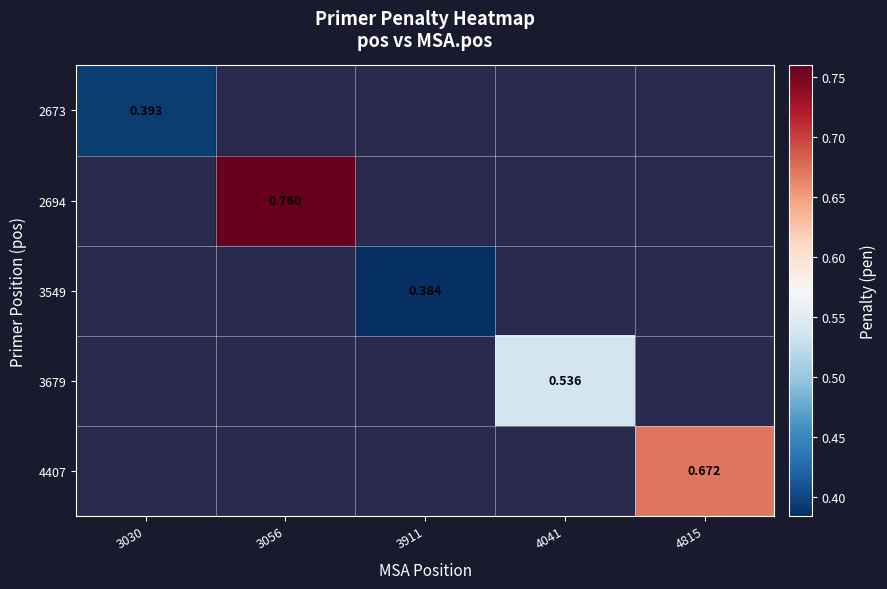

How many positive values does the 3679 series have?

1